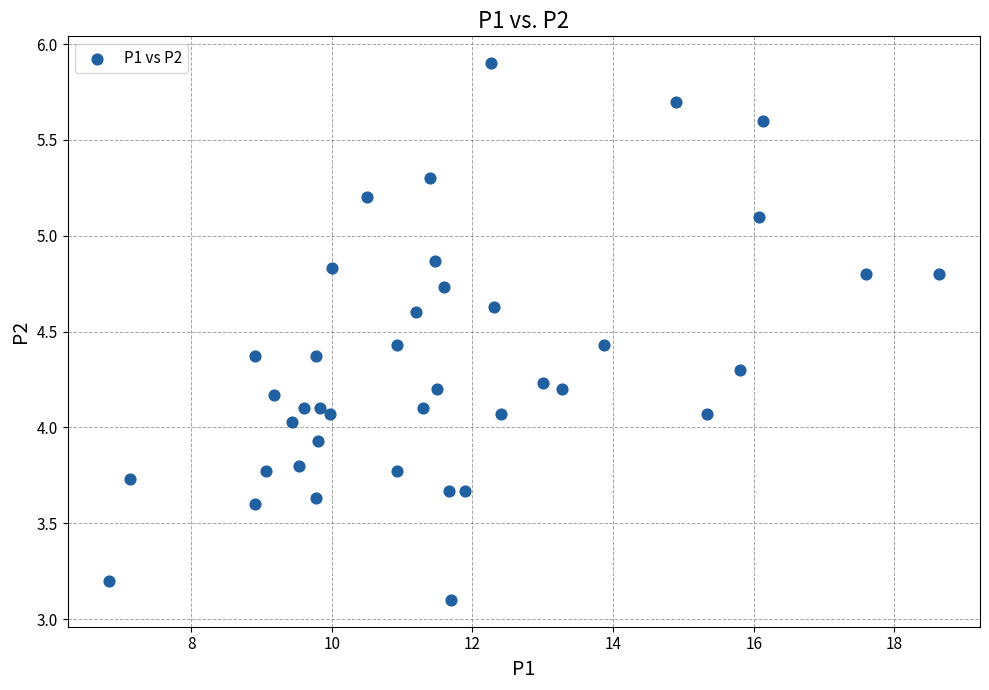

What is the range of Y values (max minus min)?

2.8